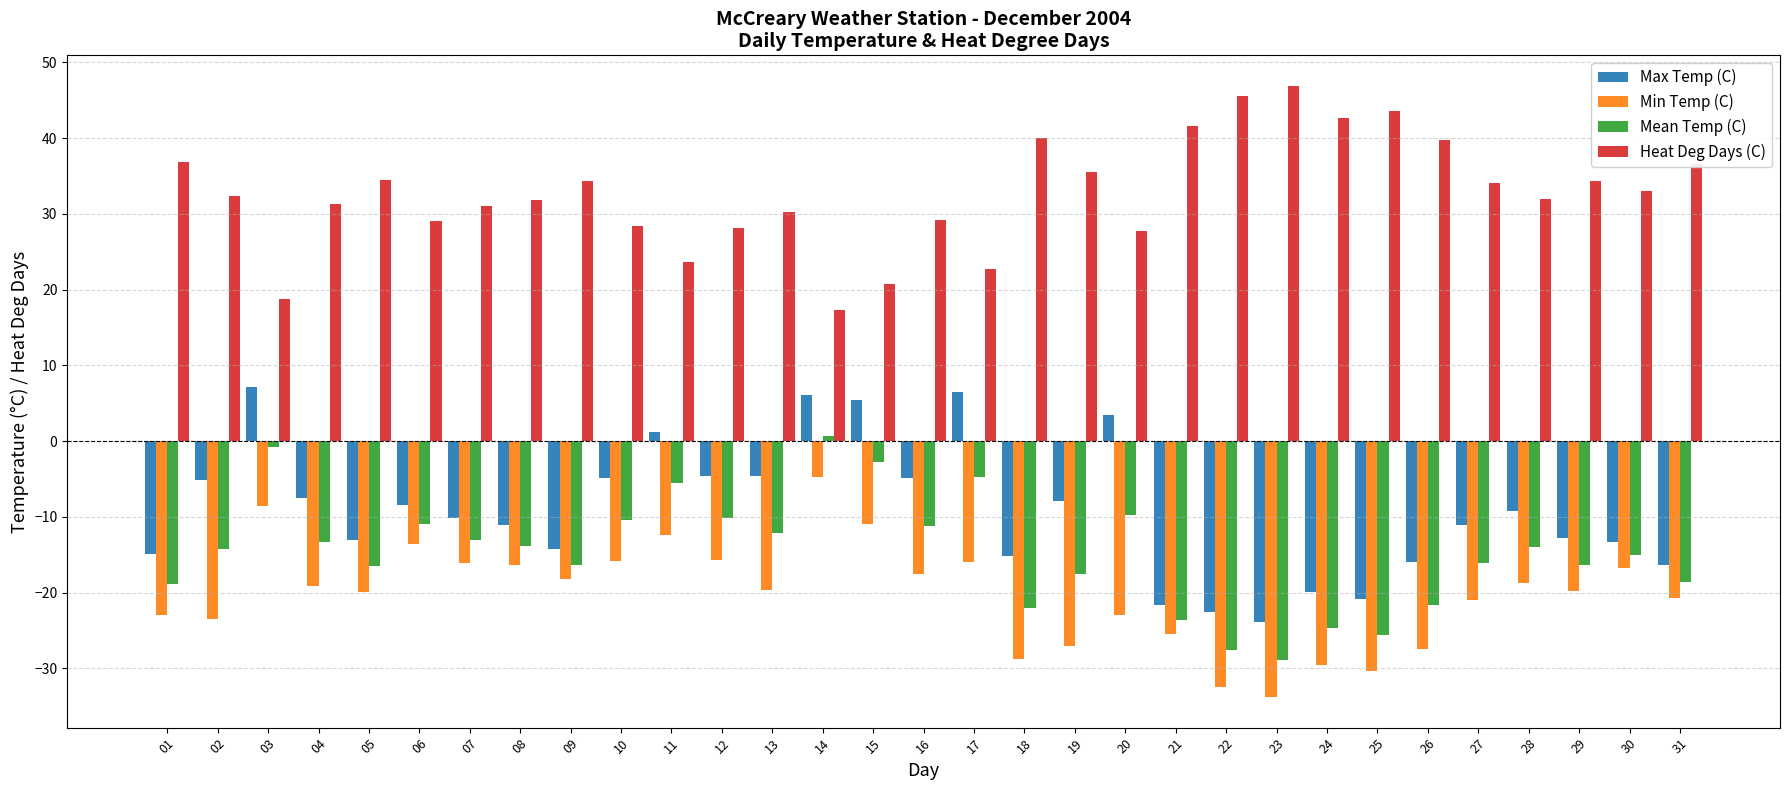

What is the spread (max minus min) of values at 25?

73.9